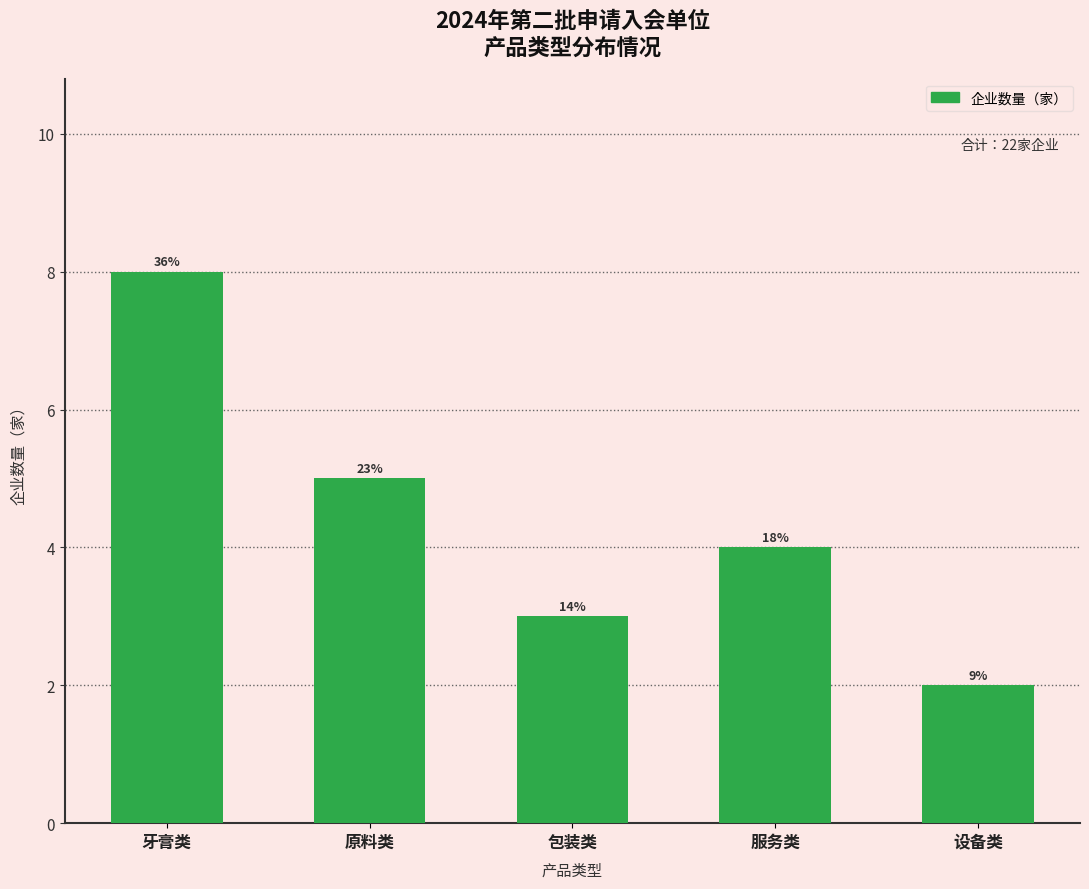

Are the bars horizontal?

No